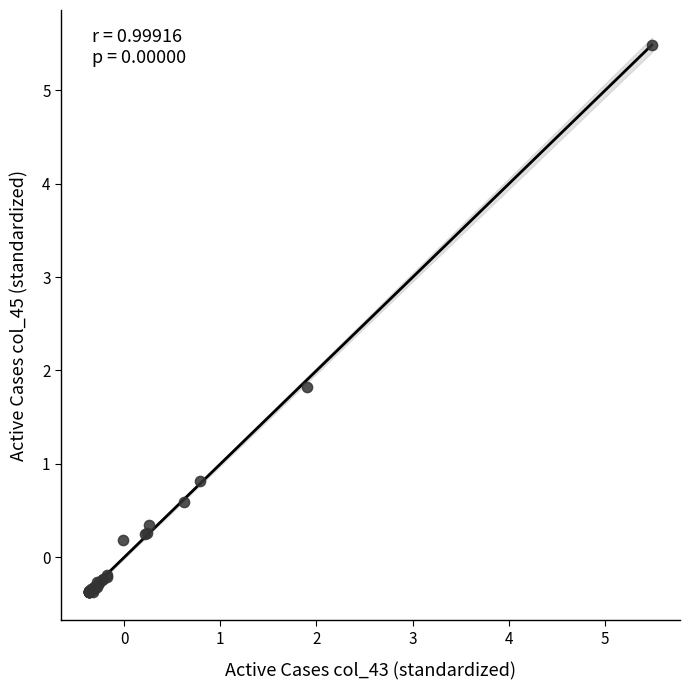

What Y value in the scatter plot is closest to 2?

1.8